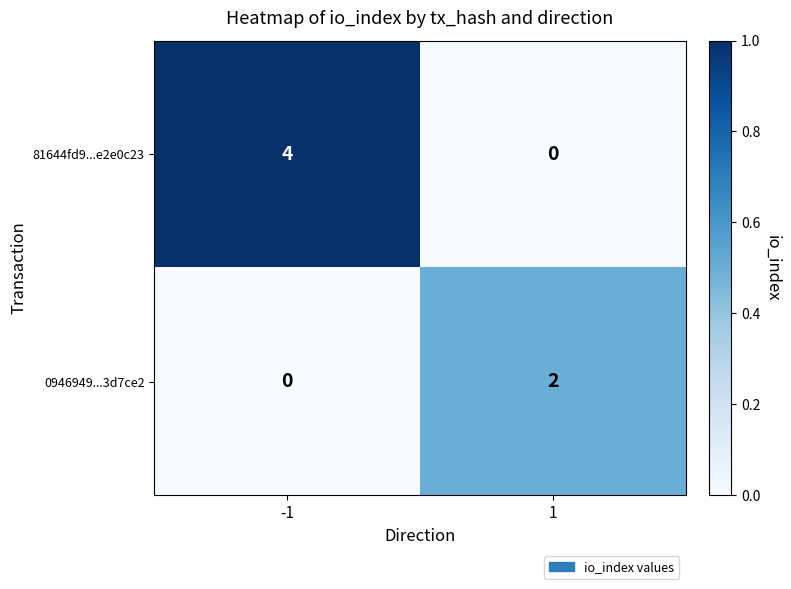

Rank the series by their average value, from highest to lowest.

81644fd9...e2e0c23, 0946949...3d7ce2